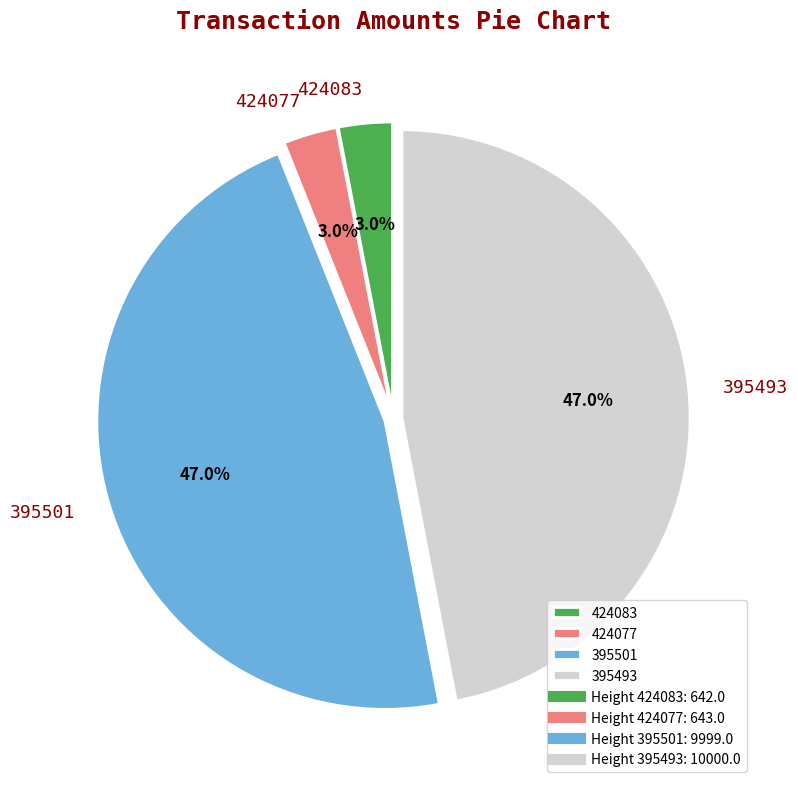

How much of the chart is everything except 424077?

97.0%